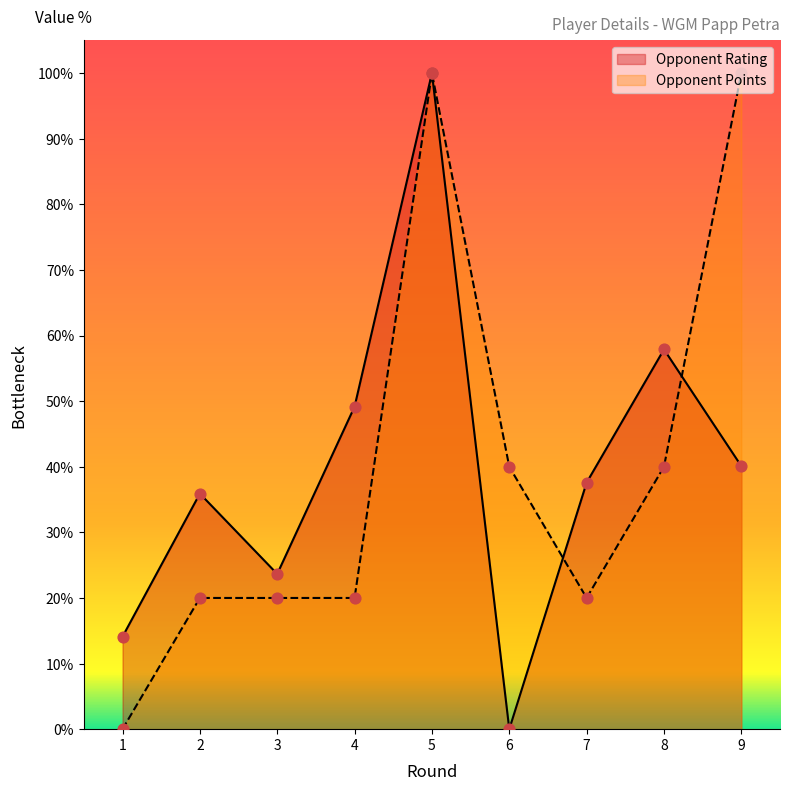

Which series reaches the minimum Y coordinate?

Opponent Rating